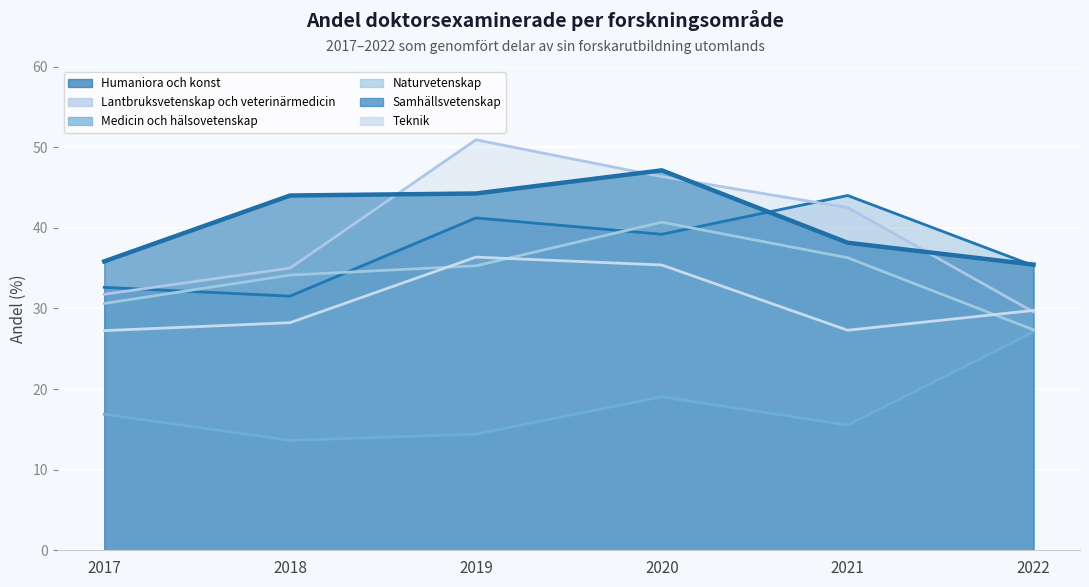

Which series has the largest total across all categories?

Samhällsvetenskap